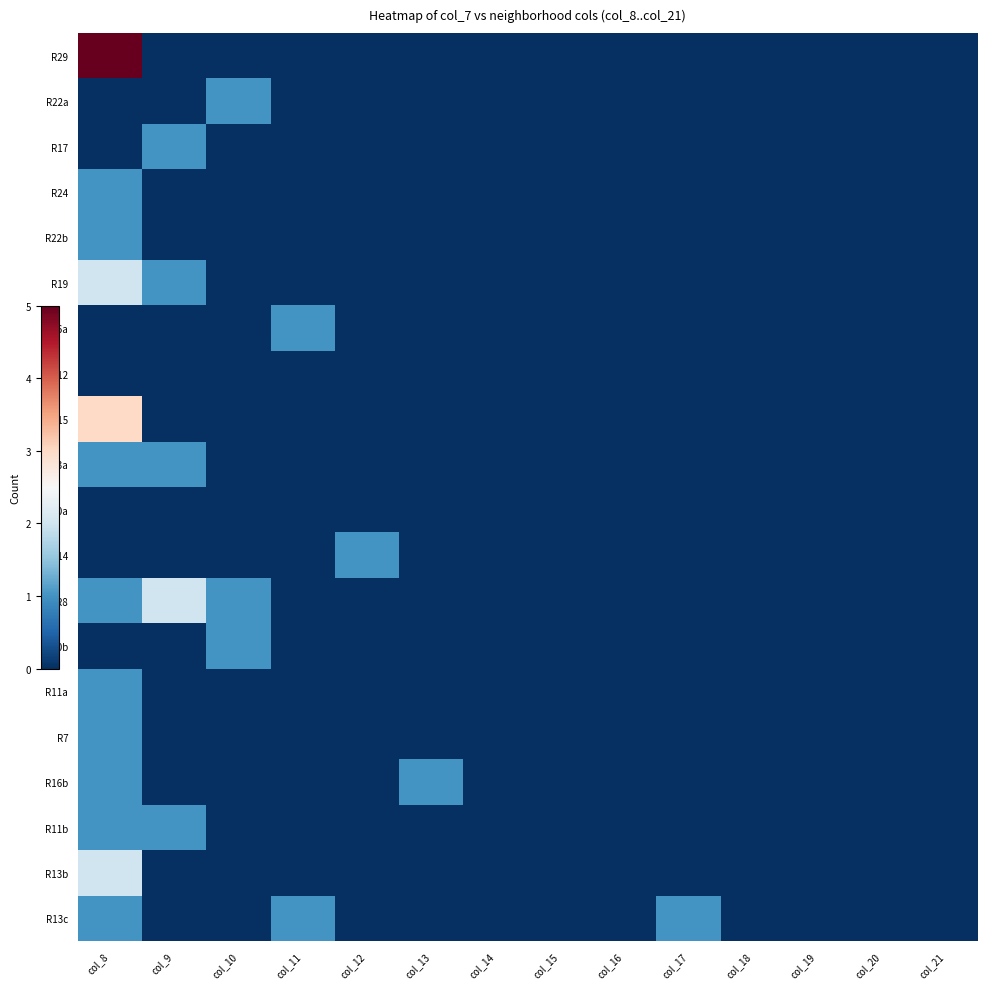

At how many categories does at least one series exceed 4?

1